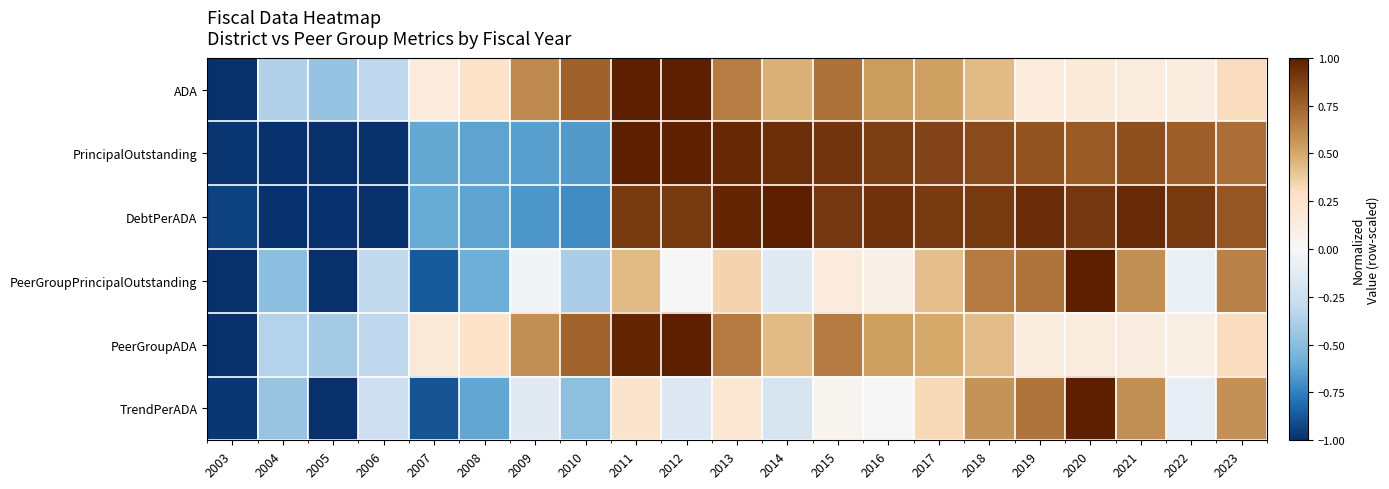

Reading left to right, extract all data points from this chart.

ADA: 2003=-1.0	2004=-0.4	2005=-0.5	2006=-0.3	2007=0.1	2008=0.3	2009=0.6	2010=0.8	2011=1.0	2012=1.0	2013=0.6	2014=0.5	2015=0.7	2016=0.5	2017=0.5	2018=0.4	2019=0.2	2020=0.2	2021=0.1	2022=0.1	2023=0.3
PrincipalOutstanding: 2003=-1.0	2004=-1.0	2005=-1.0	2006=-1.0	2007=-0.6	2008=-0.6	2009=-0.6	2010=-0.7	2011=1.0	2012=1.0	2013=1.0	2014=0.9	2015=0.9	2016=0.9	2017=0.9	2018=0.8	2019=0.8	2020=0.8	2021=0.8	2022=0.8	2023=0.7
DebtPerADA: 2003=-0.9	2004=-1.0	2005=-1.0	2006=-1.0	2007=-0.6	2008=-0.6	2009=-0.7	2010=-0.7	2011=0.9	2012=0.9	2013=1.0	2014=1.0	2015=0.9	2016=0.9	2017=0.9	2018=0.9	2019=0.9	2020=0.9	2021=1.0	2022=0.9	2023=0.8
PeerGroupPrincipalOutstanding: 2003=-1.0	2004=-0.5	2005=-1.0	2006=-0.3	2007=-0.9	2008=-0.6	2009=-0.0	2010=-0.4	2011=0.4	2012=0.0	2013=0.3	2014=-0.1	2015=0.2	2016=0.1	2017=0.4	2018=0.7	2019=0.7	2020=1.0	2021=0.6	2022=-0.1	2023=0.6
PeerGroupADA: 2003=-1.0	2004=-0.4	2005=-0.4	2006=-0.3	2007=0.2	2008=0.3	2009=0.6	2010=0.7	2011=1.0	2012=1.0	2013=0.7	2014=0.4	2015=0.7	2016=0.5	2017=0.5	2018=0.4	2019=0.1	2020=0.1	2021=0.1	2022=0.1	2023=0.3
TrendPerADA: 2003=-1.0	2004=-0.4	2005=-1.0	2006=-0.3	2007=-0.9	2008=-0.6	2009=-0.1	2010=-0.5	2011=0.2	2012=-0.2	2013=0.2	2014=-0.2	2015=0.0	2016=0.0	2017=0.3	2018=0.6	2019=0.7	2020=1.0	2021=0.6	2022=-0.1	2023=0.6